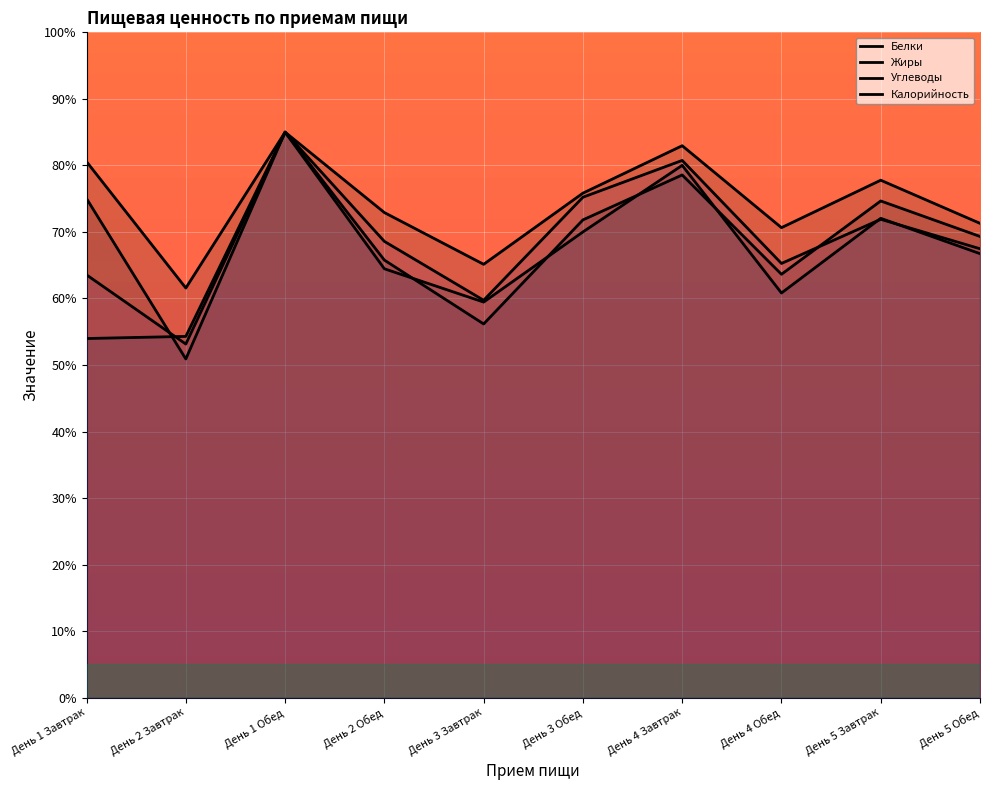

What is the difference between the highest and lowest values at День 2 Обед?

8.4